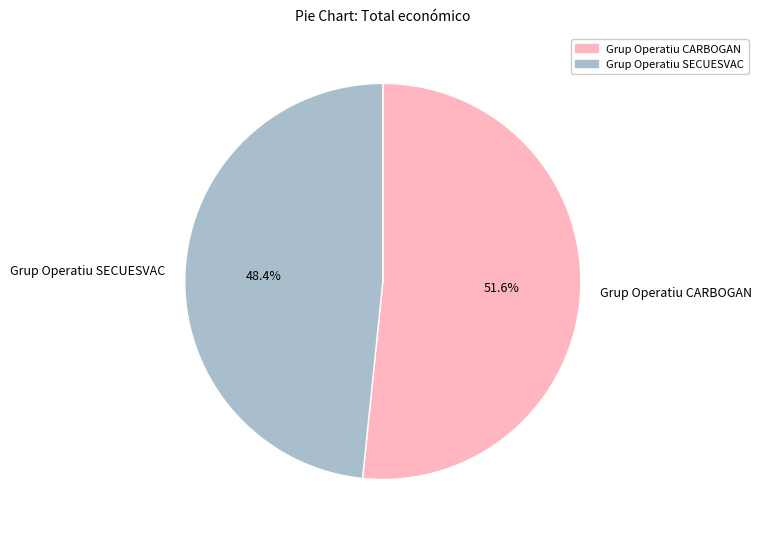

Which category has the smallest portion of the pie?

Grup Operatiu SECUESVAC